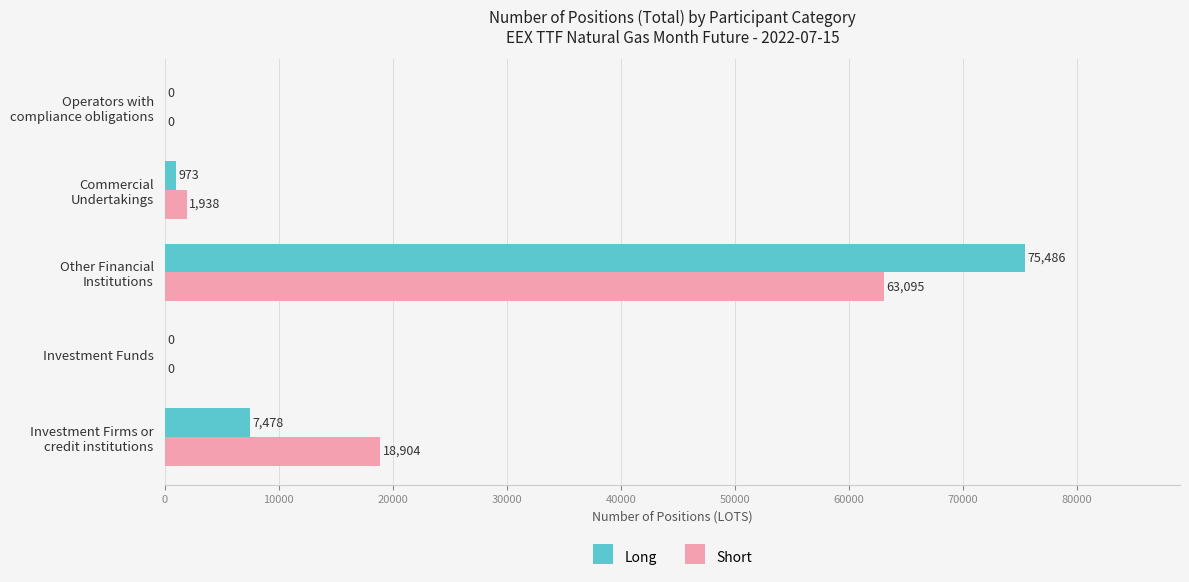

The Long series shows -45435 at Investment Funds. True or false?

False